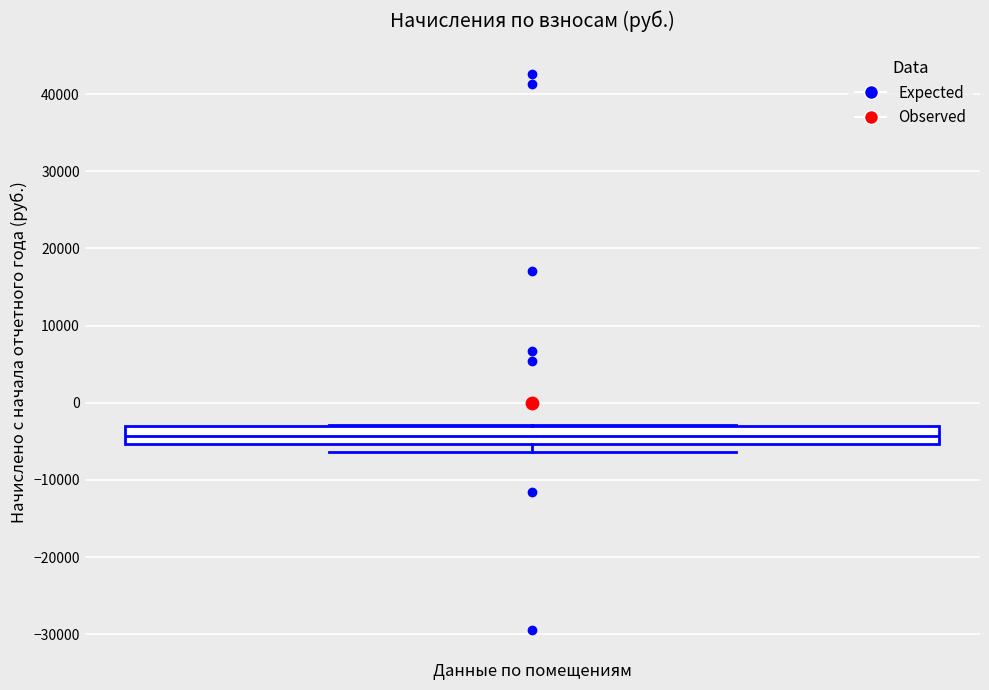

Read this box plot against the y-axis: the position of the median line, the range covered by the box, and the ends of both whiskers. The values are not printed on the chart, so give them approximately, as read against the axis.

median -4000, box -5000 to -3000, whiskers -6000 to -3000